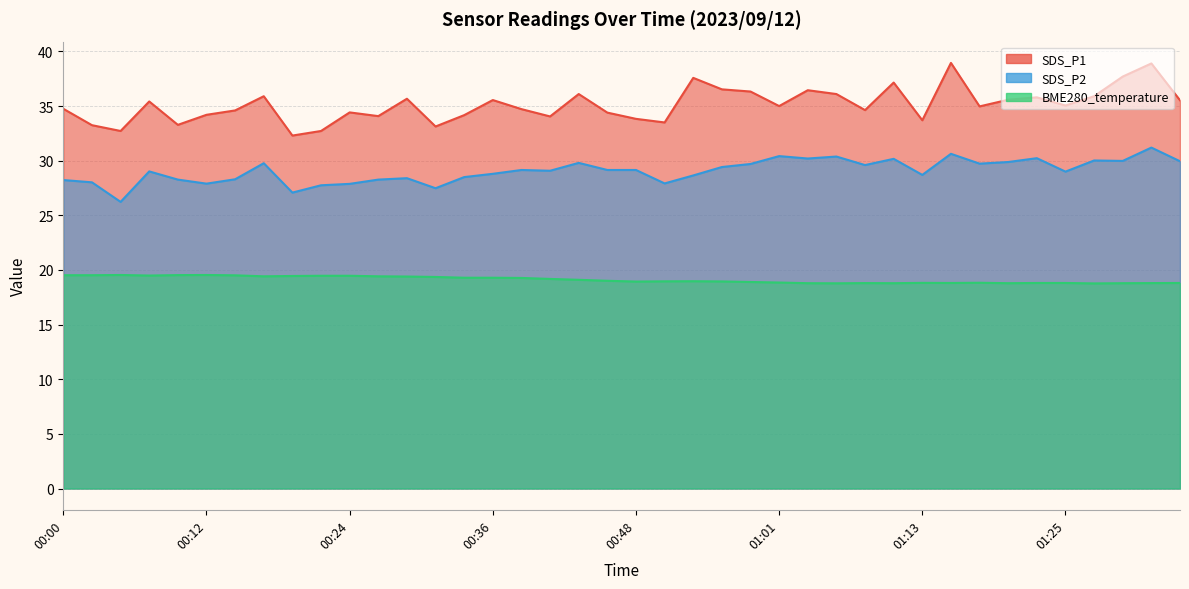

At which category does the chart reach its peak across all series?

01:15